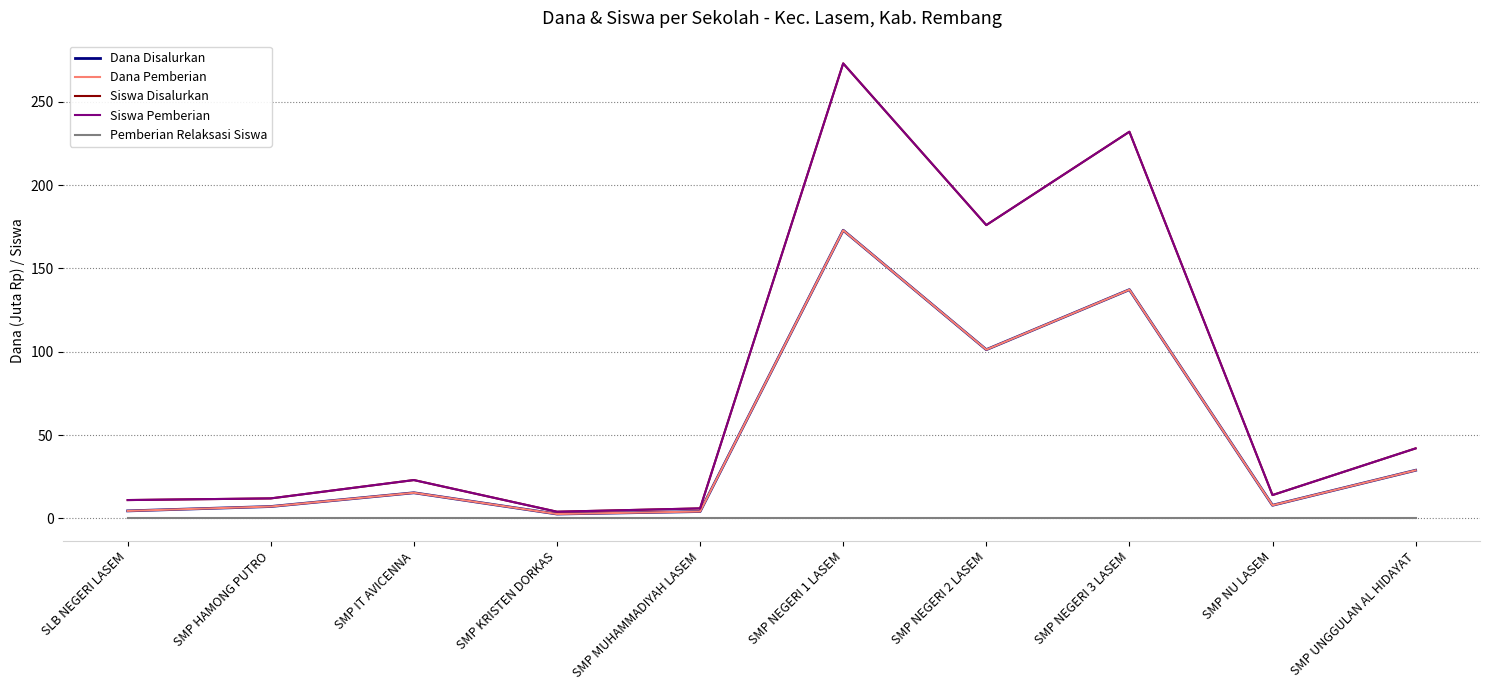

Does the chart display data point markers on the line(s)?

No